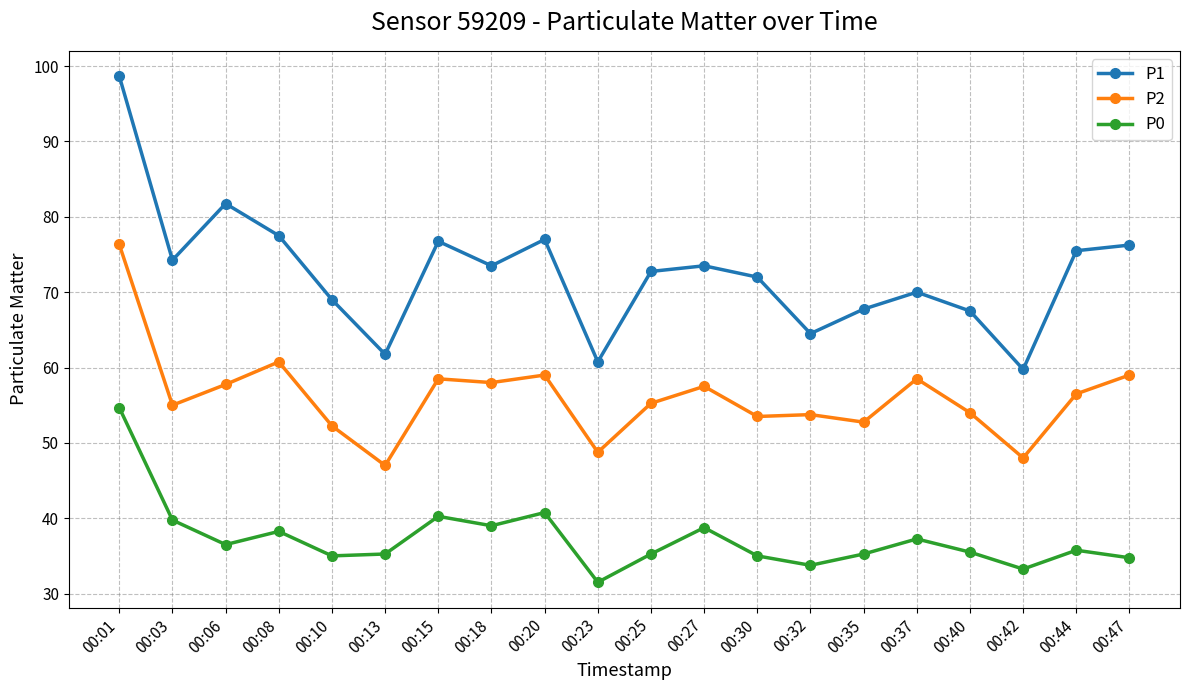

Rank the series by their maximum value, from highest to lowest.

P1, P2, P0